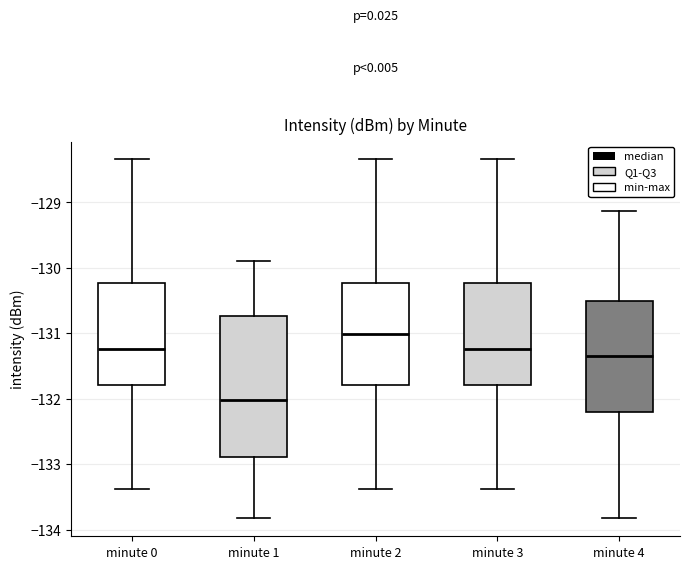

Comparing the boxes themselves (not the whiskers), which one is the tallest?

minute 1